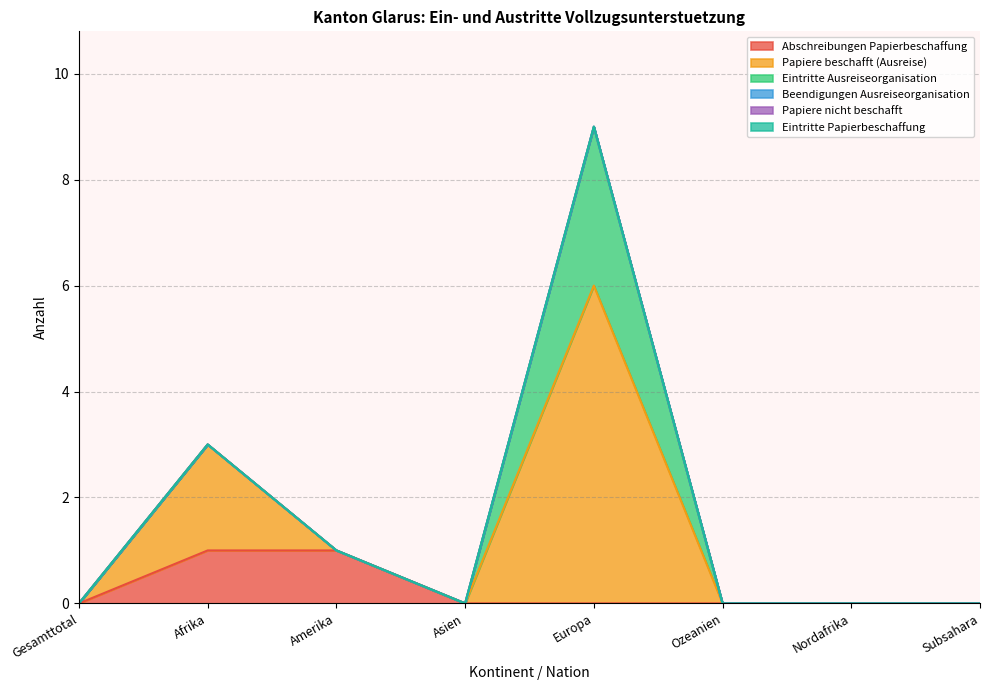

True or false: Abschreibungen Papierbeschaffung has a value of 0 at Nordafrika.

True